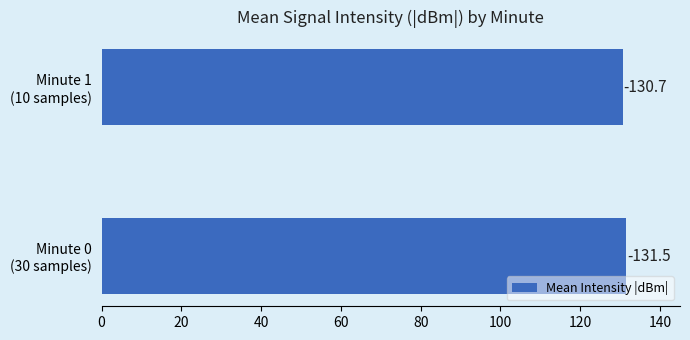

What is the sum of all values?

262.1